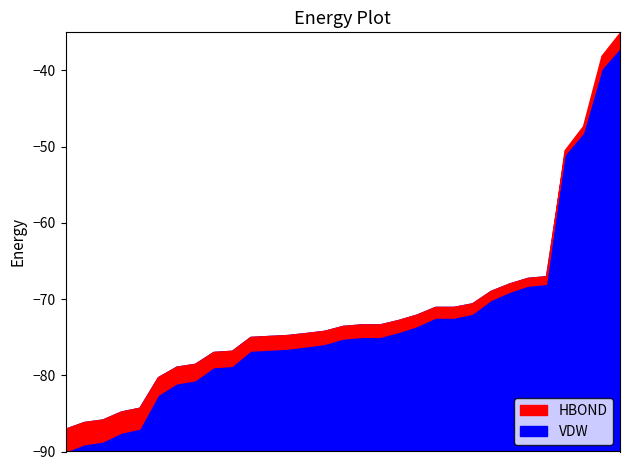

Between 4 and 9, which is larger?

4